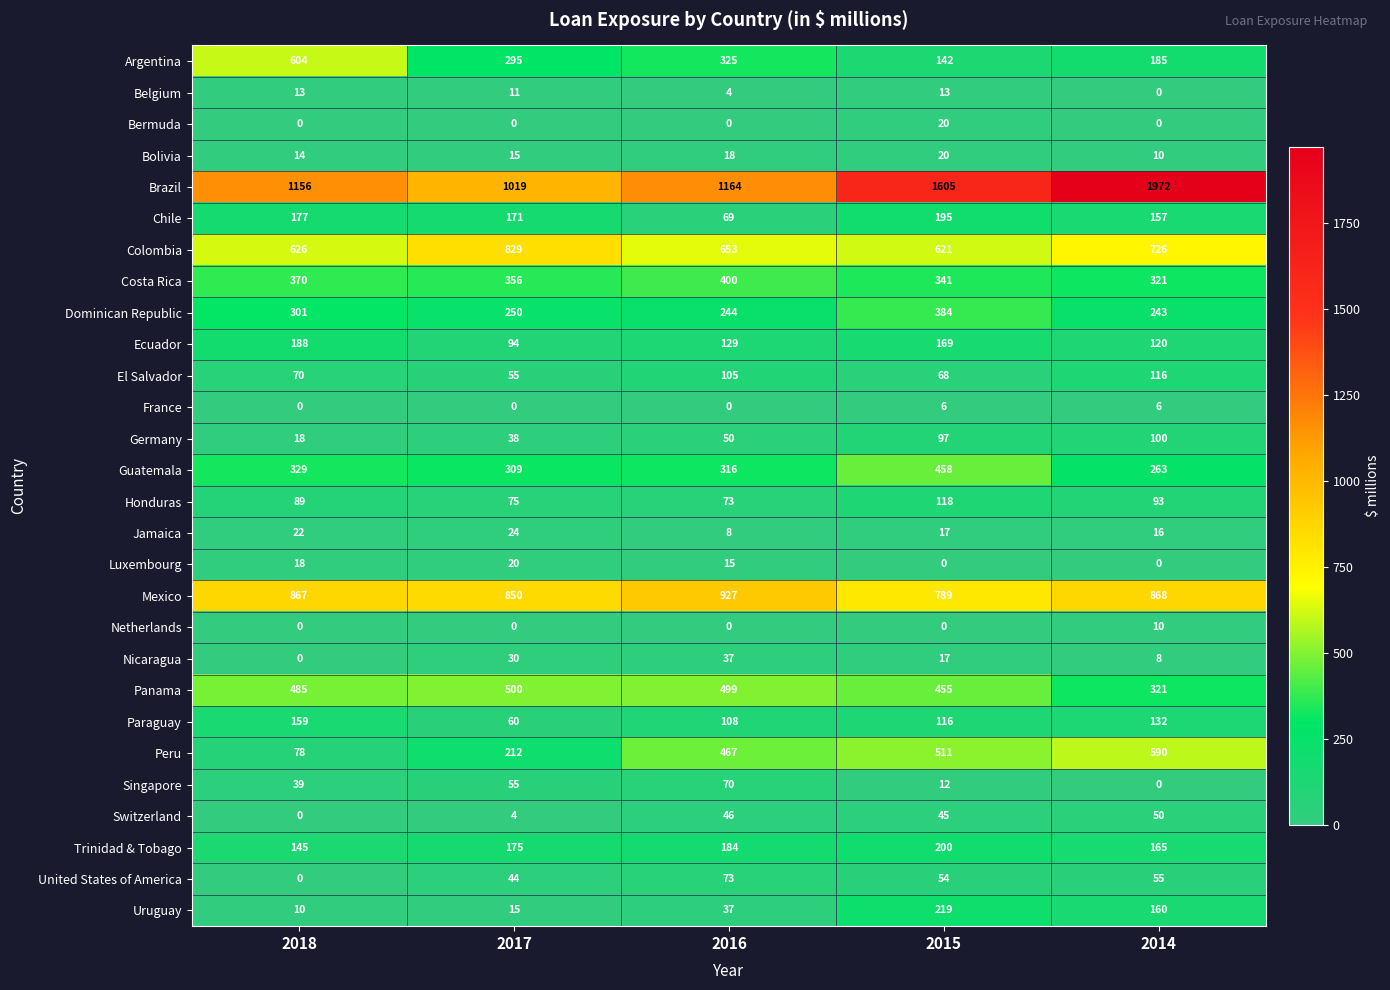

What is the maximum value shown in the chart?

1972